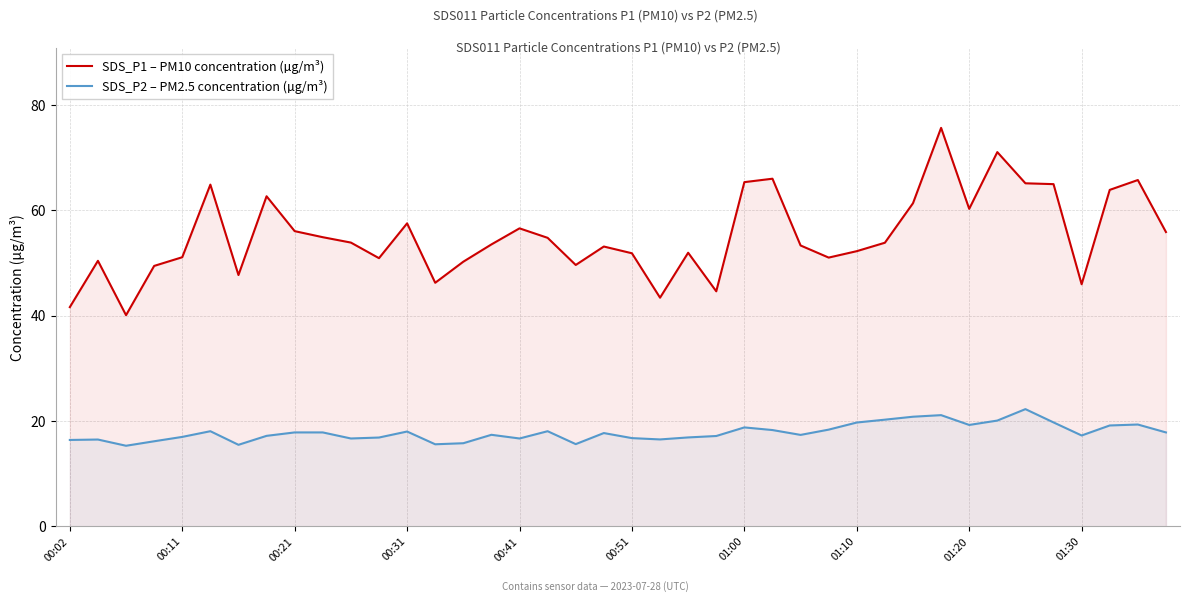

What is the greatest value displayed?

75.7